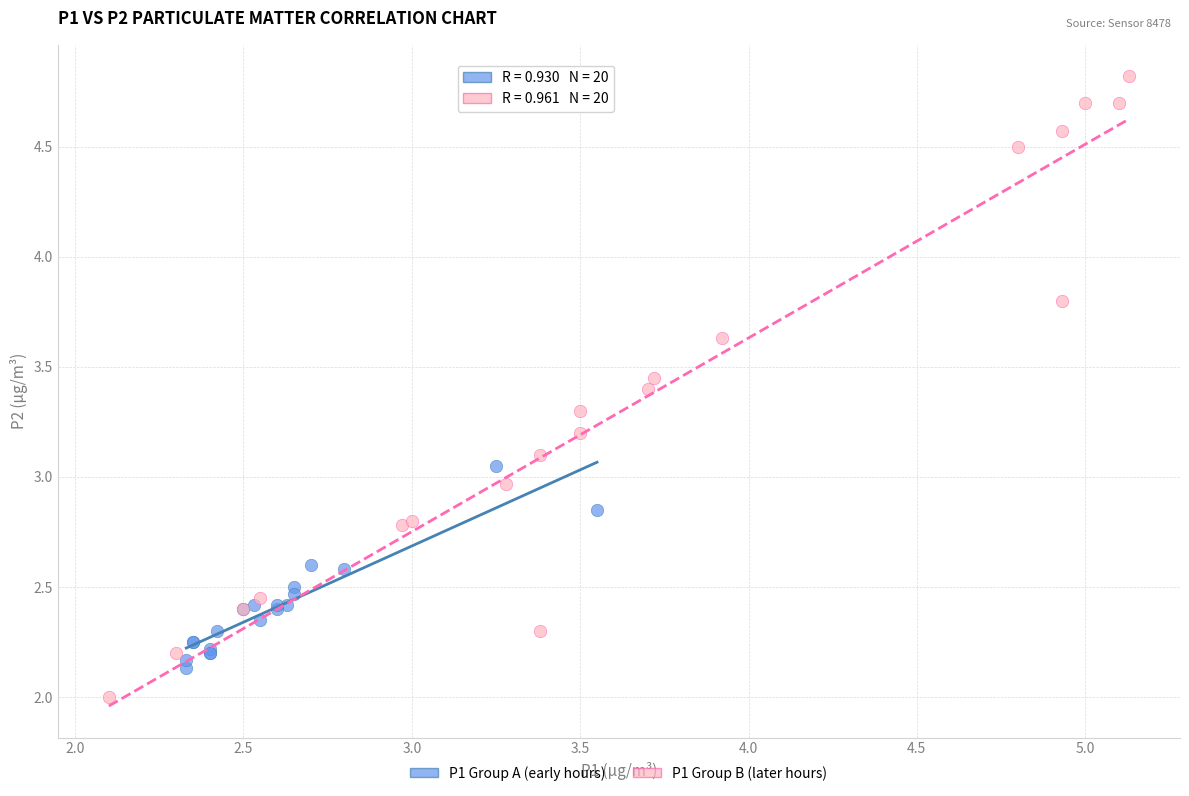

Which series reaches the minimum Y coordinate?

P1 Group B (later hours)